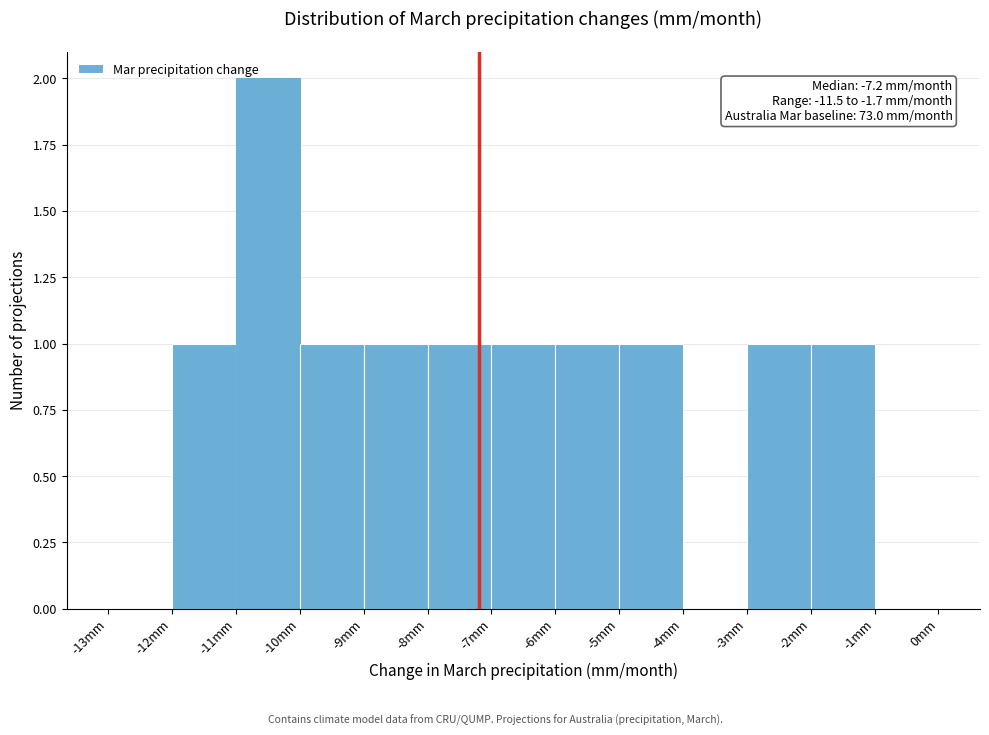

Which range on the x-axis has the tallest bar?

-11 to -10